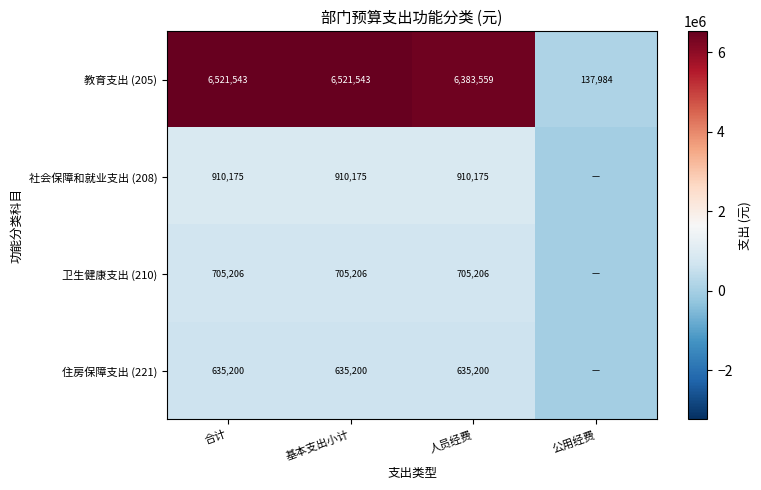

What is the approximate value of 教育支出 (205) at 公用经费, to the nearest 10?

137980